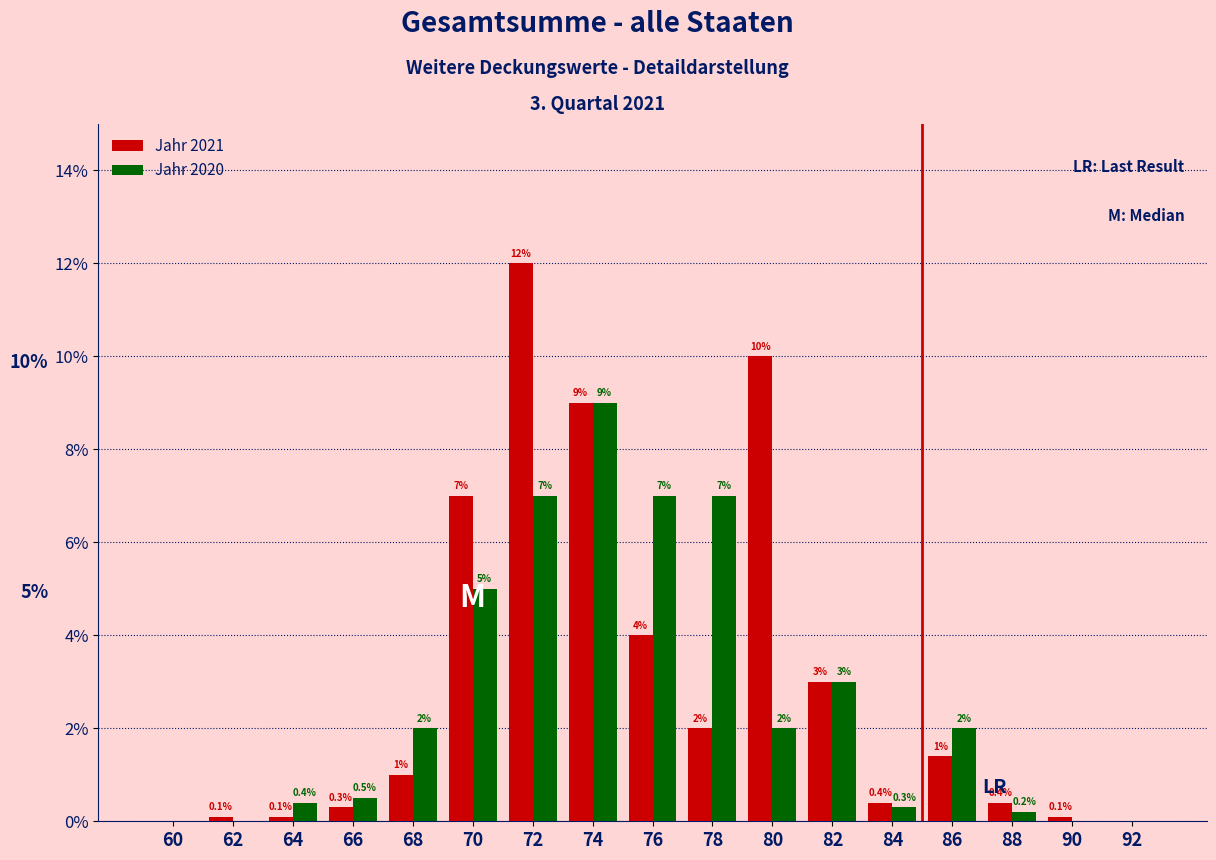

Reading left to right, extract all data points from this chart.

Jahr 2021: 60=0.0	62=0.1	64=0.1	66=0.3	68=1.0	70=7.0	72=12.0	74=9.0	76=4.0	78=2.0	80=10.0	82=3.0	84=0.4	86=1.4	88=0.4	90=0.1	92=0.0
Jahr 2020: 60=0.0	62=0.0	64=0.4	66=0.5	68=2.0	70=5.0	72=7.0	74=9.0	76=7.0	78=7.0	80=2.0	82=3.0	84=0.3	86=2.0	88=0.2	90=0.0	92=0.0